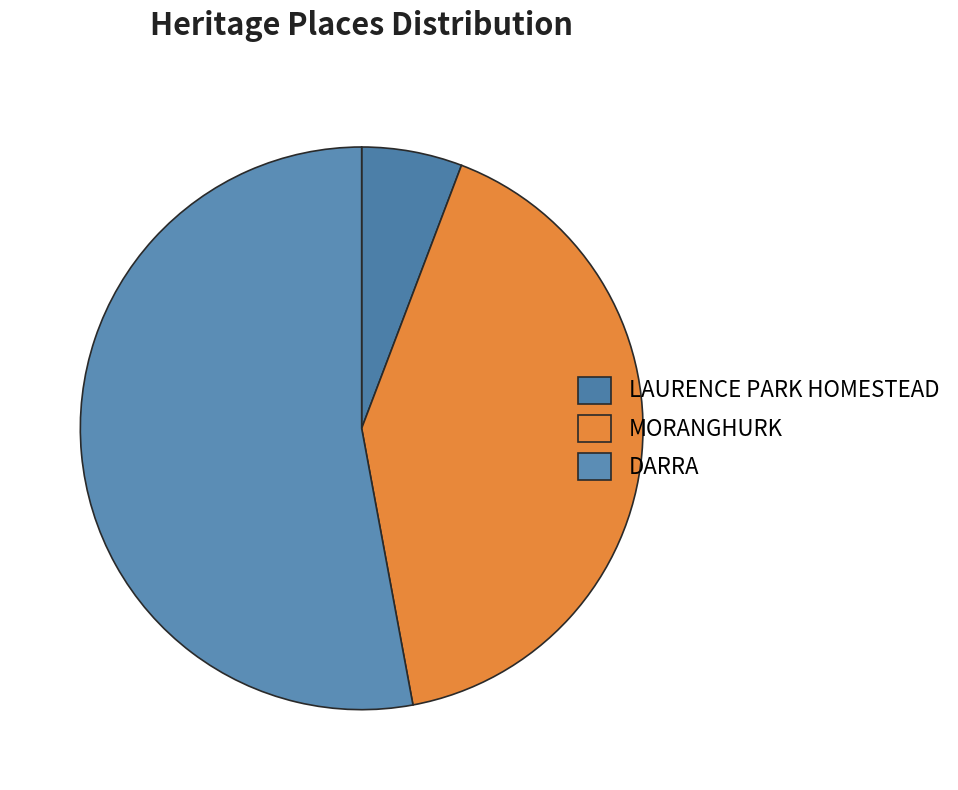

Rank the categories by value from highest to lowest.

DARRA, MORANGHURK, LAURENCE PARK HOMESTEAD